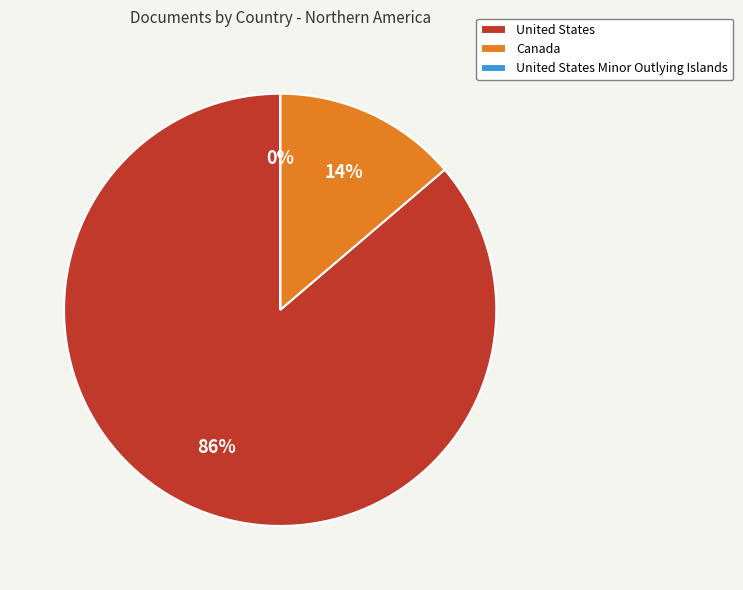

Is it true that Canada is 14% of the pie?

True